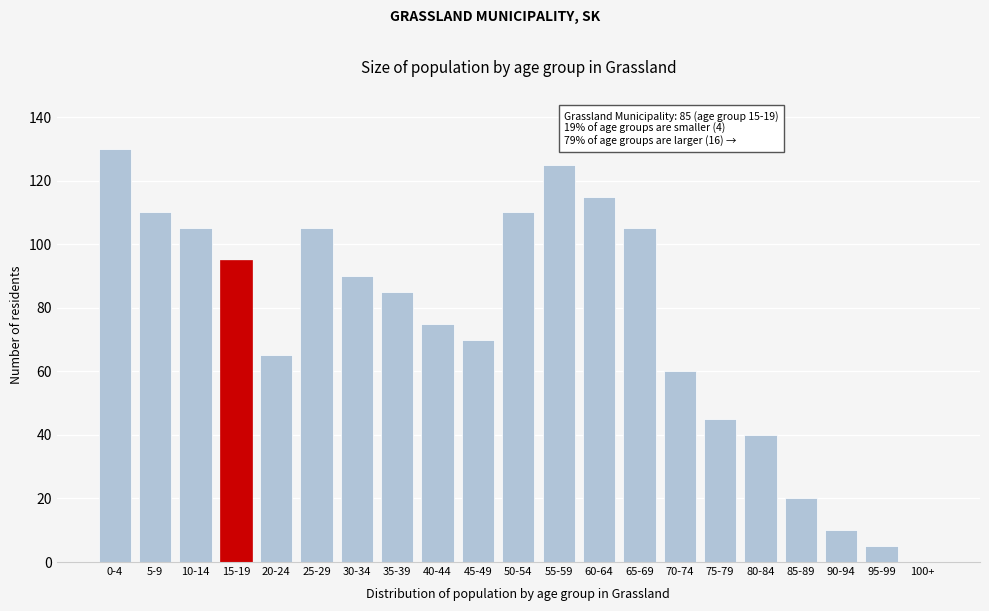

Reading right to left, list all the values displayed in this chart.

100+=0	95-99=5	90-94=10	85-89=20	80-84=40	75-79=45	70-74=60	65-69=105	60-64=115	55-59=125	50-54=110	45-49=70	40-44=75	35-39=85	30-34=90	25-29=105	20-24=65	15-19=95	10-14=105	5-9=110	0-4=130